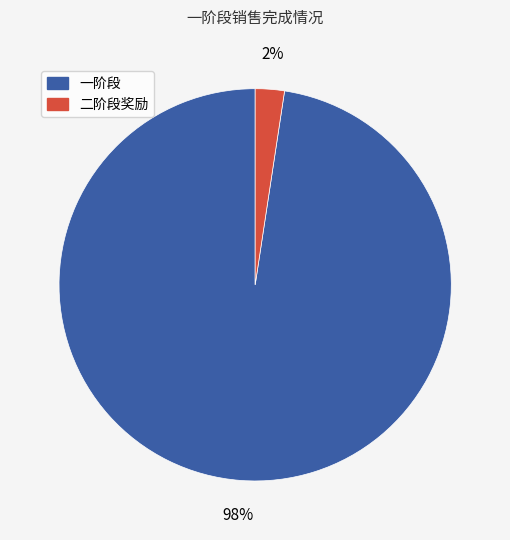

Is there a majority slice in this chart?

Yes